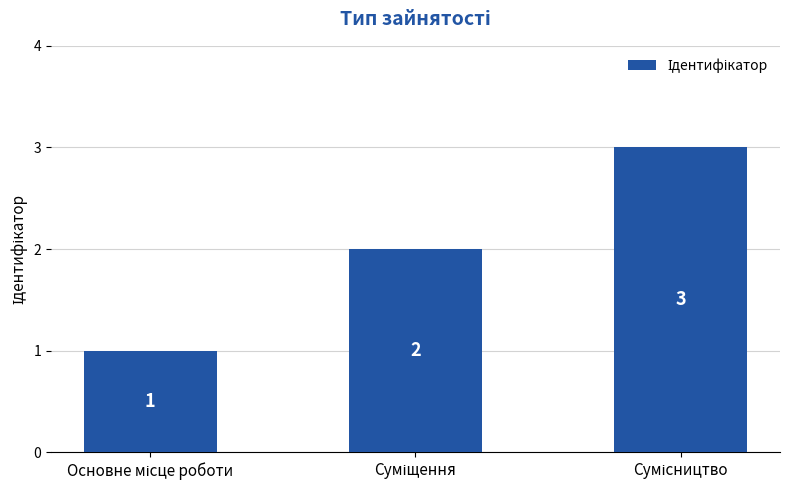

What is the greatest value displayed?

3